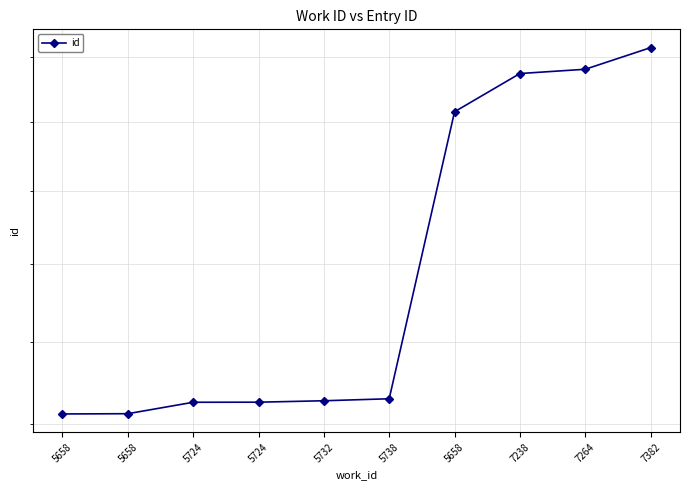

What is the sum of all values?

170160